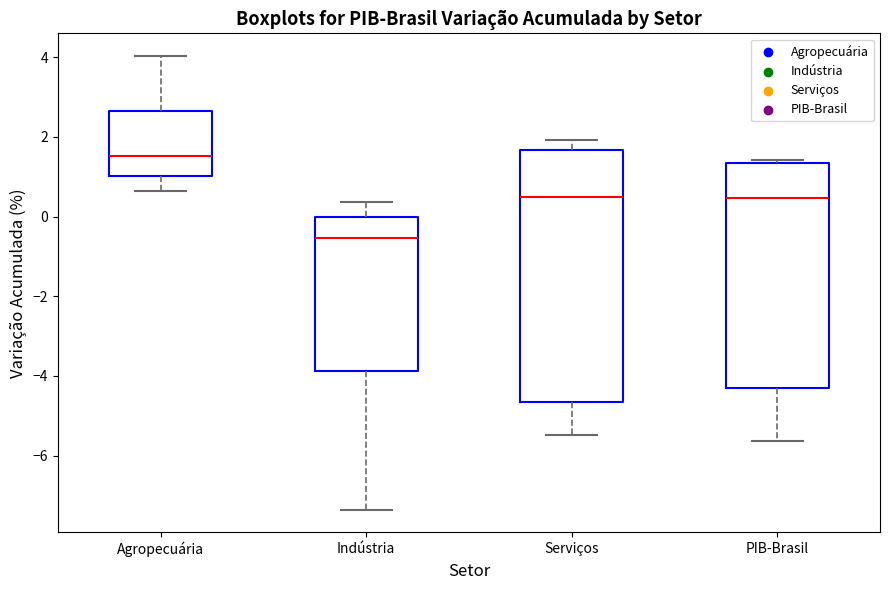

Which box has the lowest median line?

Indústria